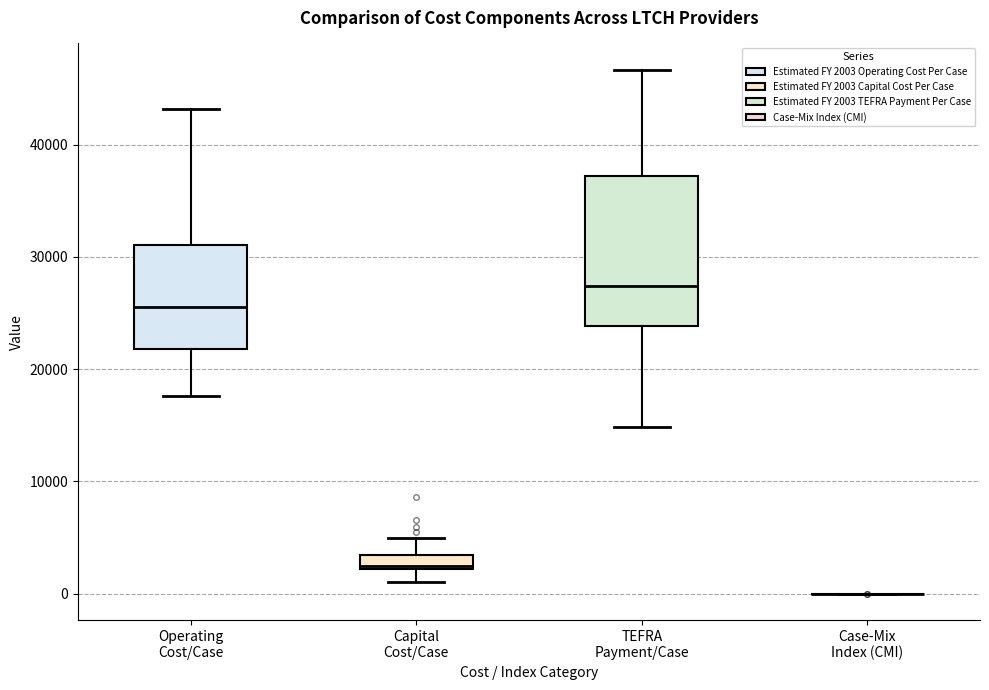

Comparing the boxes themselves (not the whiskers), which one is the tallest?

TEFRA Payment/Case